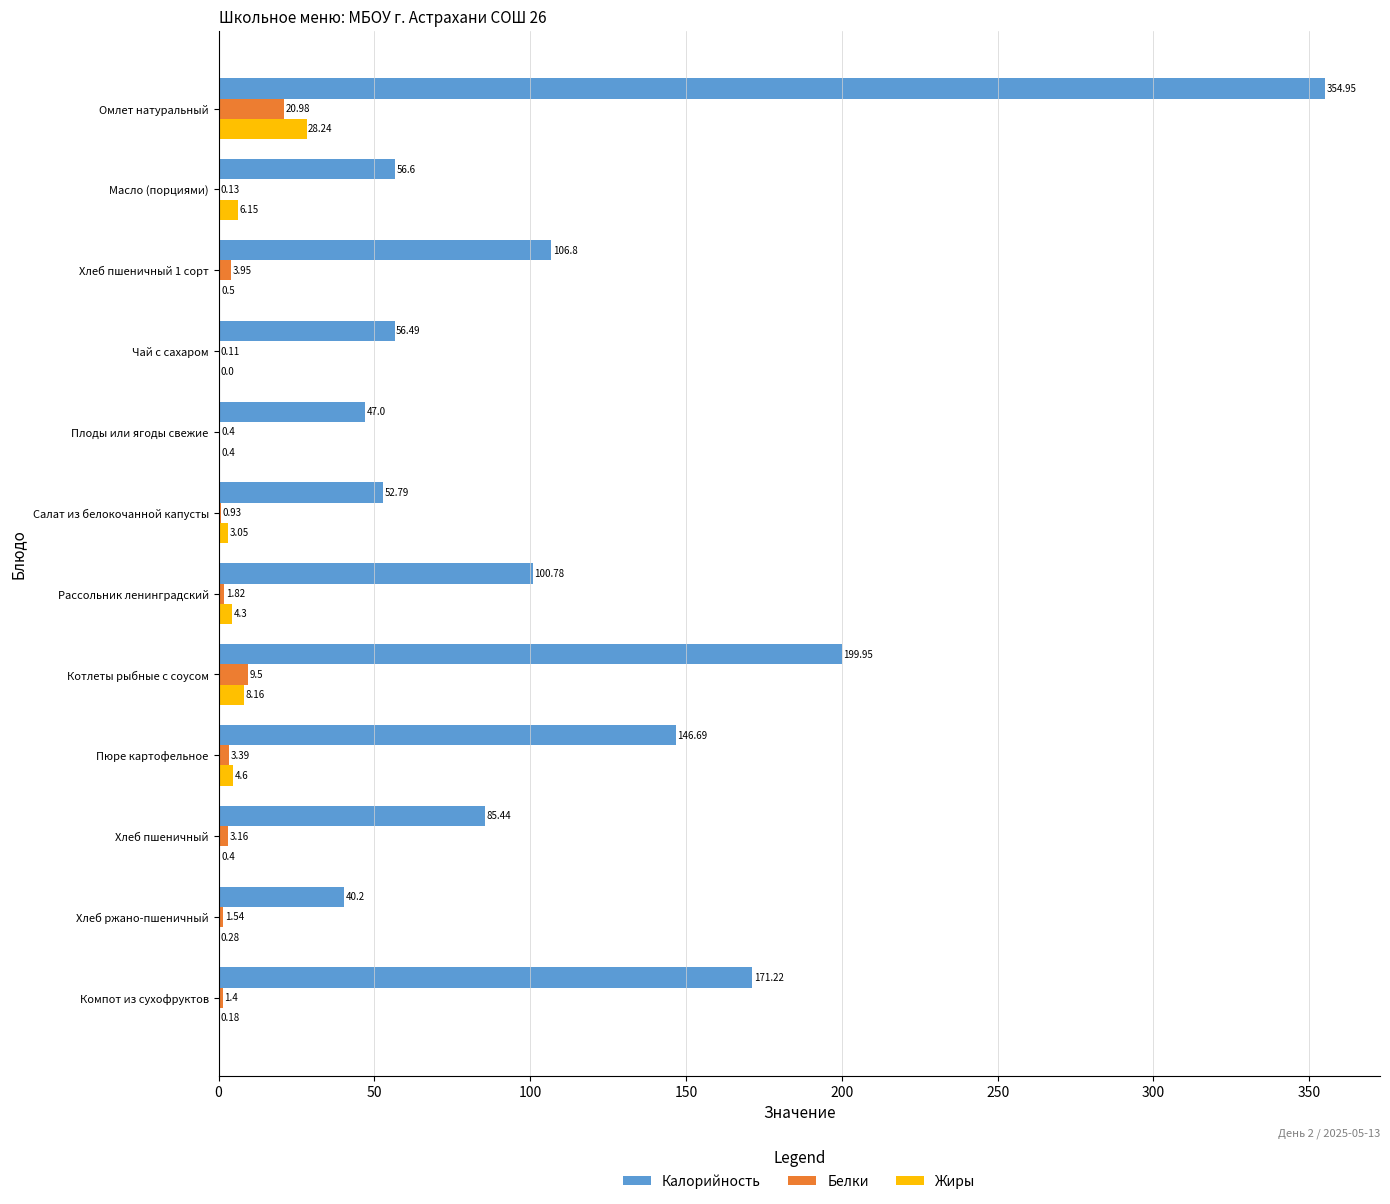

What are all the series names shown in the legend?

Калорийность, Белки, Жиры